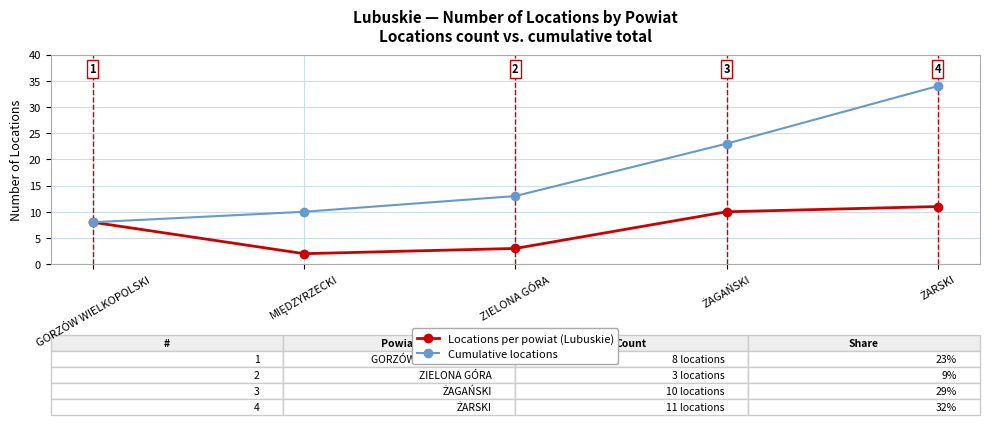

What is the difference between the maximum and second lowest values in the Locations per powiat (Lubuskie) series?

8